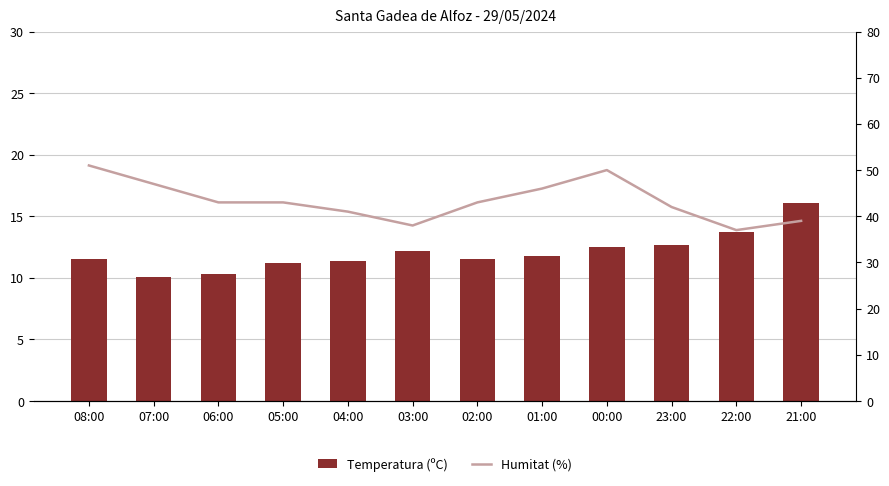

Between 08:00 and 21:00, which series saw the biggest shift?

Humitat (%)